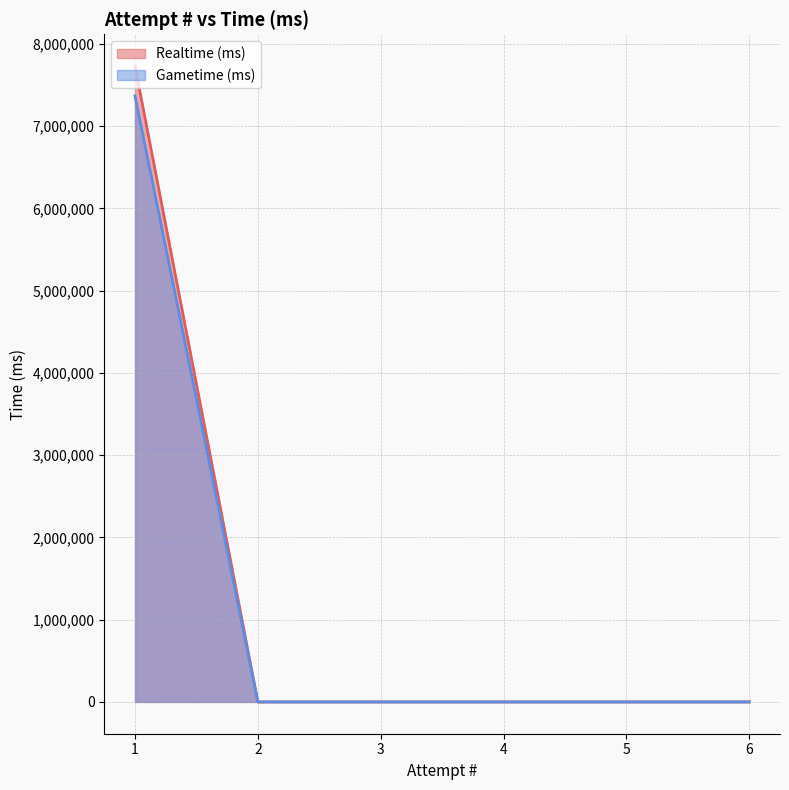

At which category is the sum across all series the highest?

1